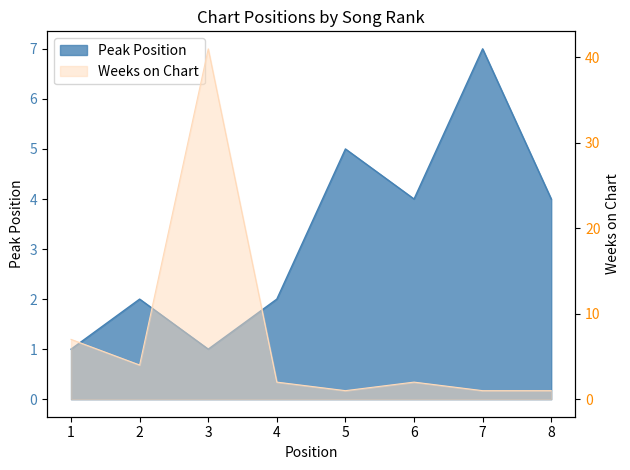

At which category does Weeks on Chart reach its first local valley?

2